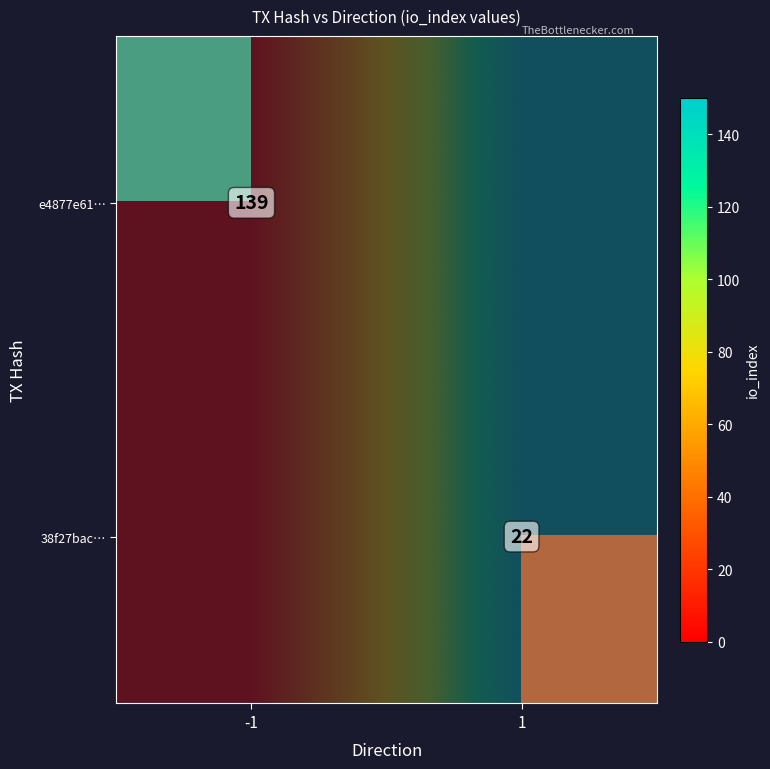

List the labels in order of 38f27bac… value, smallest first.

-1, 1